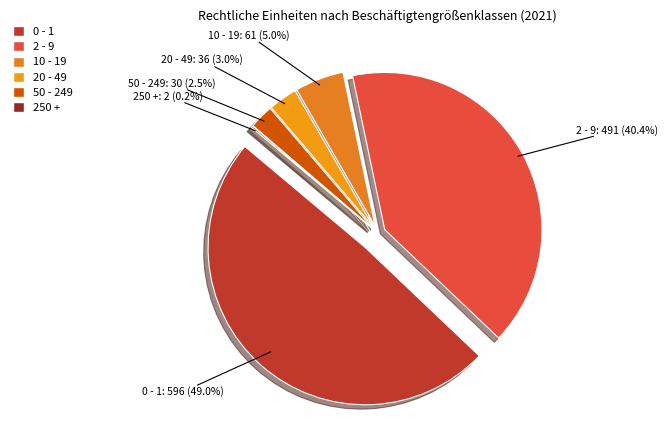

Which category has the biggest portion of the pie?

0 - 1